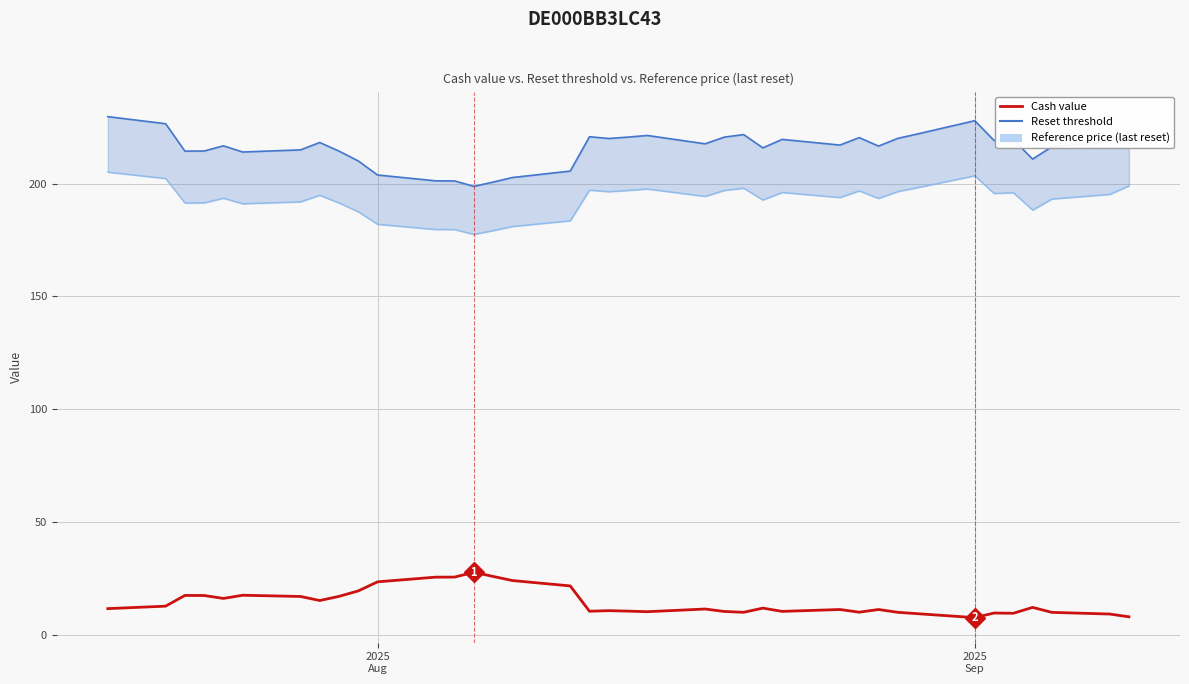

What is the value of the Reference price (last reset) point at the 32nd from the left?

203.5